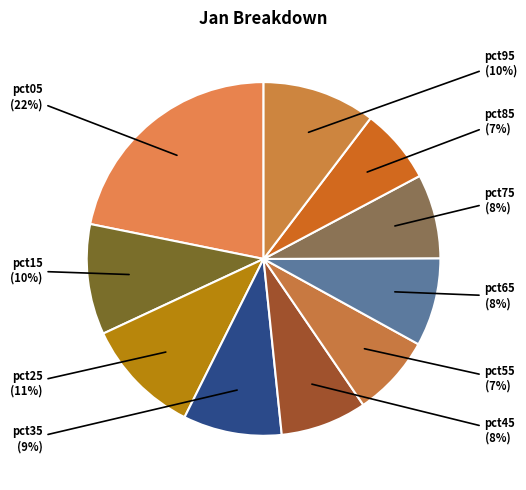

How many segments does this pie chart have?

10